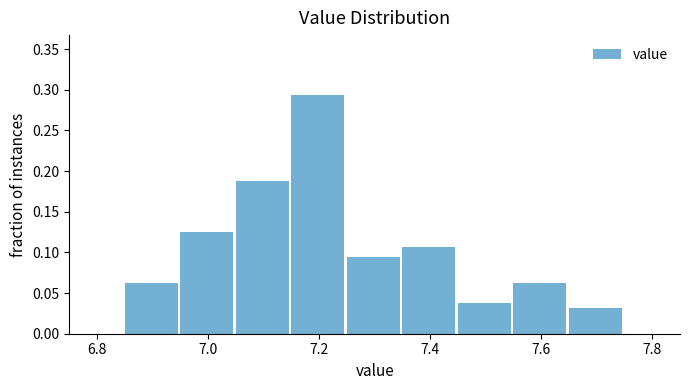

Reading left to right, list every bar in this chart as the range it spans on the x-axis followed by its height. Neither the bar edges nor the heights are printed on the chart, so give them approximately, as read against the axes.

6.85 to 6.95: 0.065
6.95 to 7.05: 0.125
7.05 to 7.15: 0.190
7.15 to 7.25: 0.295
7.25 to 7.35: 0.095
7.35 to 7.45: 0.105
7.45 to 7.55: 0.040
7.55 to 7.65: 0.065
7.65 to 7.75: 0.030